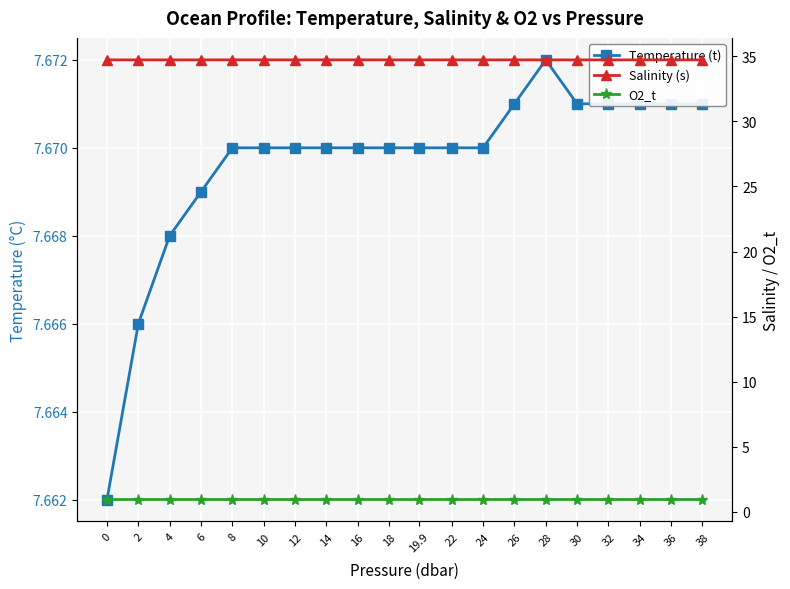

Which series has the widest spread of values?

Temperature (t)